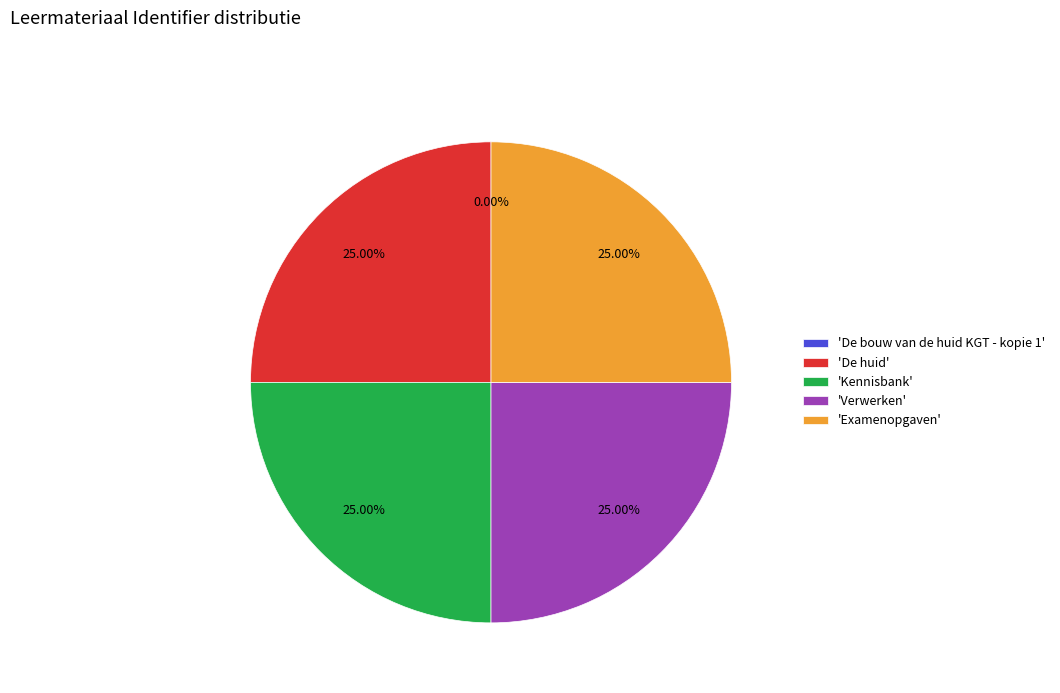

Approximately how many times larger is the value at 'Kennisbank' compared to 'Examenopgaven'?

1.0